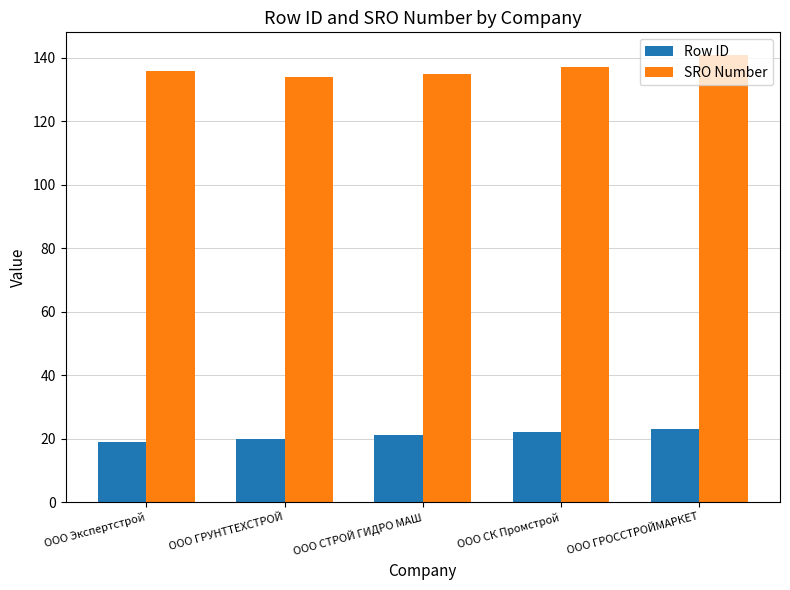

Are the bars grouped side by side (vs. stacked)?

Yes